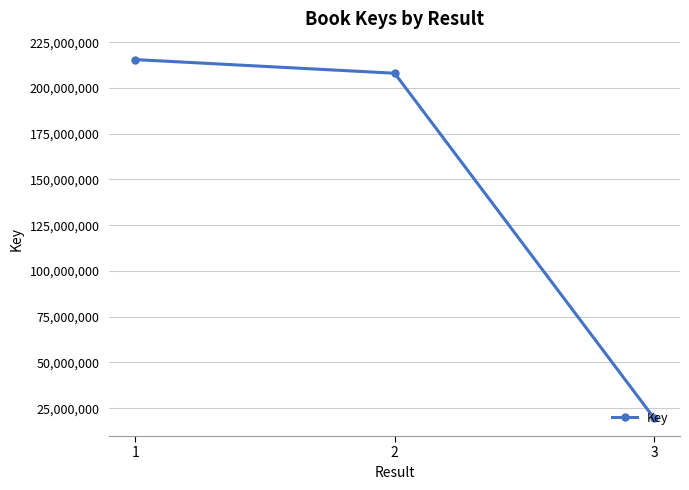

Reading right to left, transcribe all the data shown in this chart.

19580651	208020200	215474769